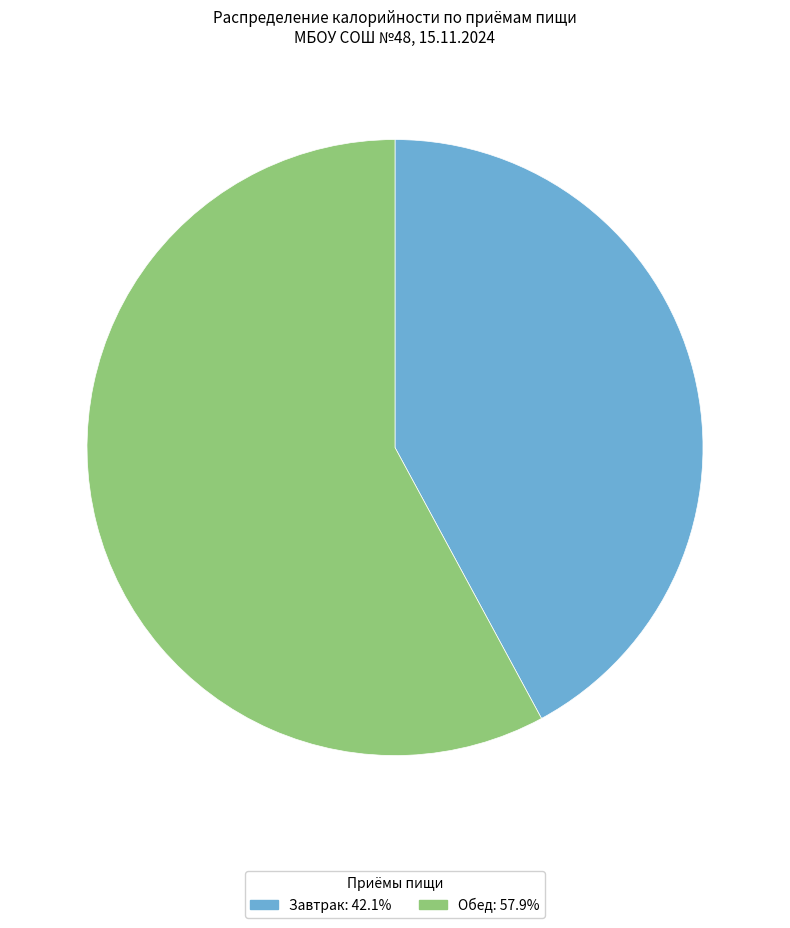

Do Завтрак and Обед together represent more than half of the pie?

Yes